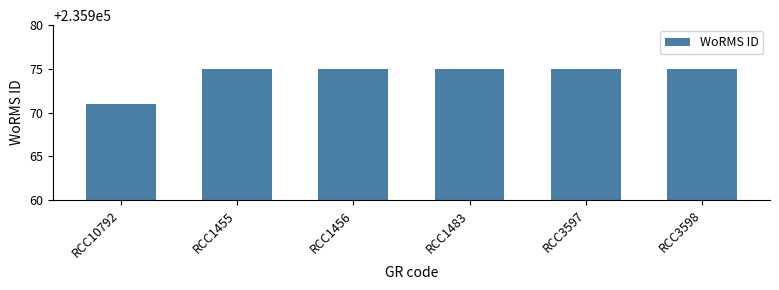

What is the smallest value displayed?

235971